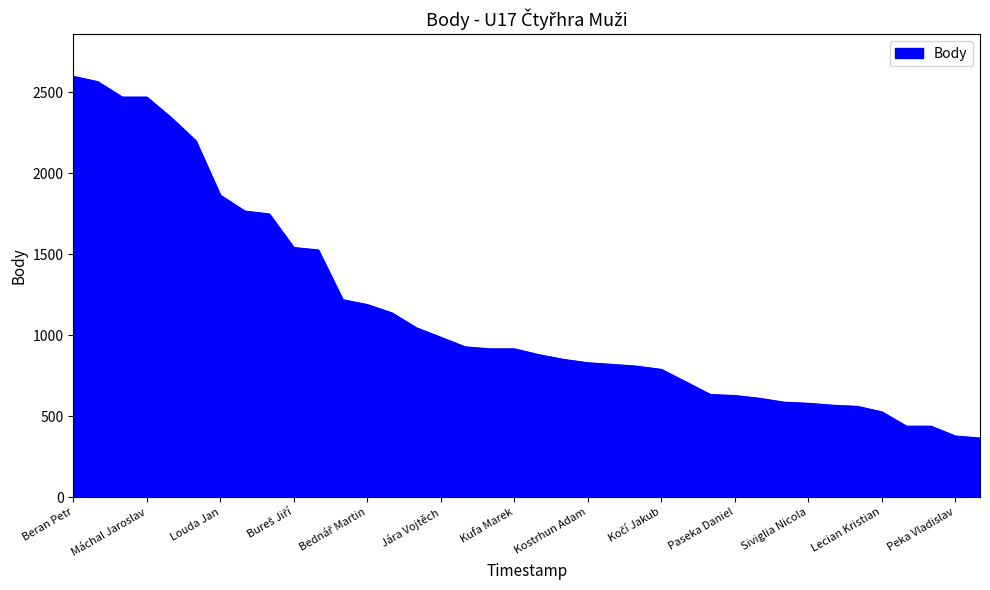

What is the sum of all values?

43434